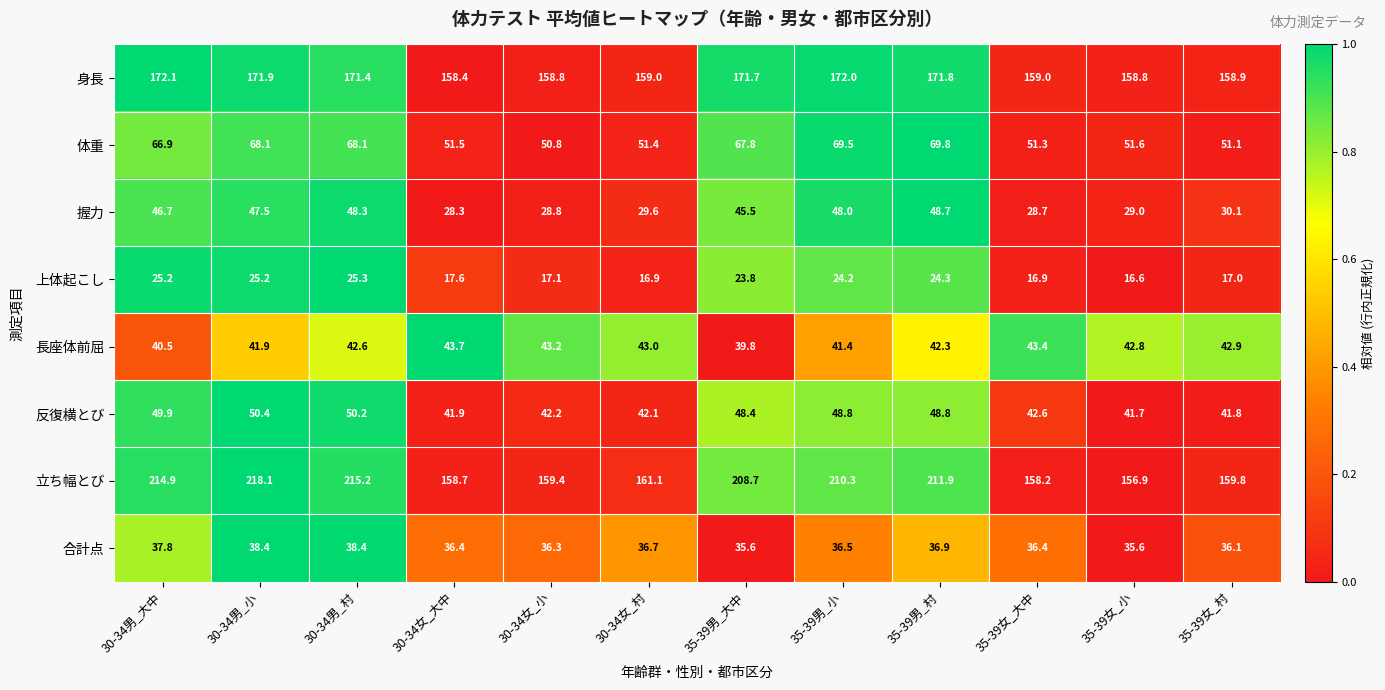

At 35-39女_小, list the series in order from largest to smallest.

身長, 立ち幅とび, 体重, 長座体前屈, 反復横とび, 合計点, 握力, 上体起こし